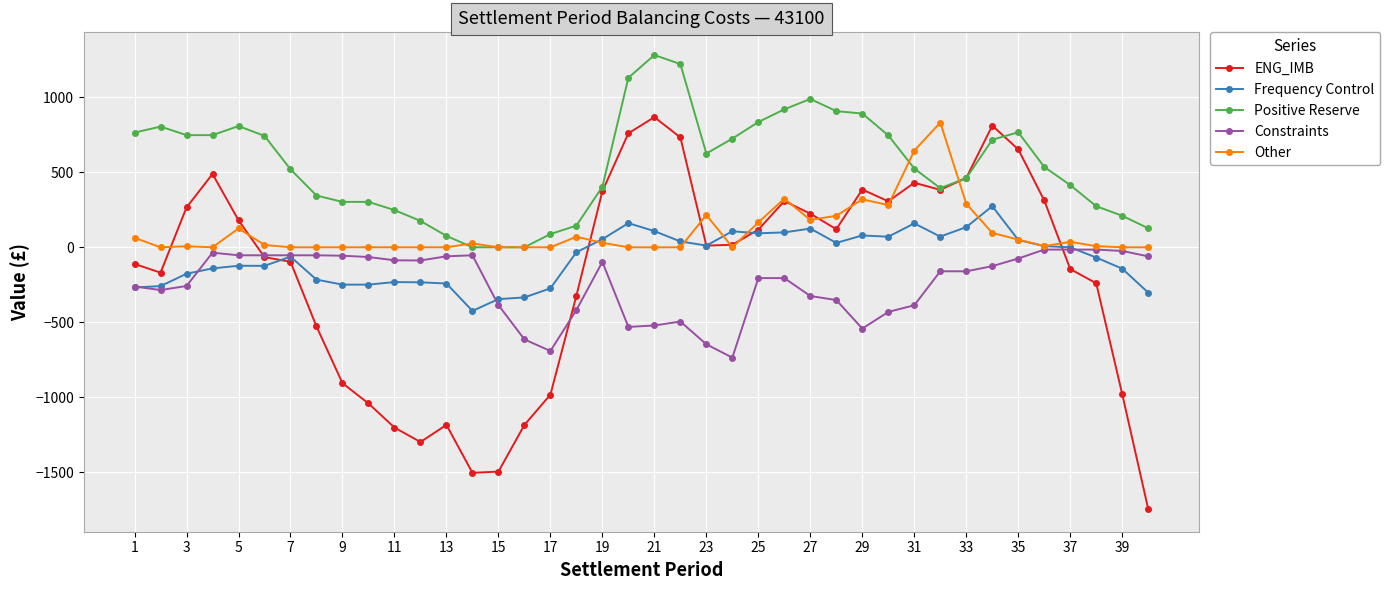

True or false: Positive Reserve has more than 2 interior local peaks.

True